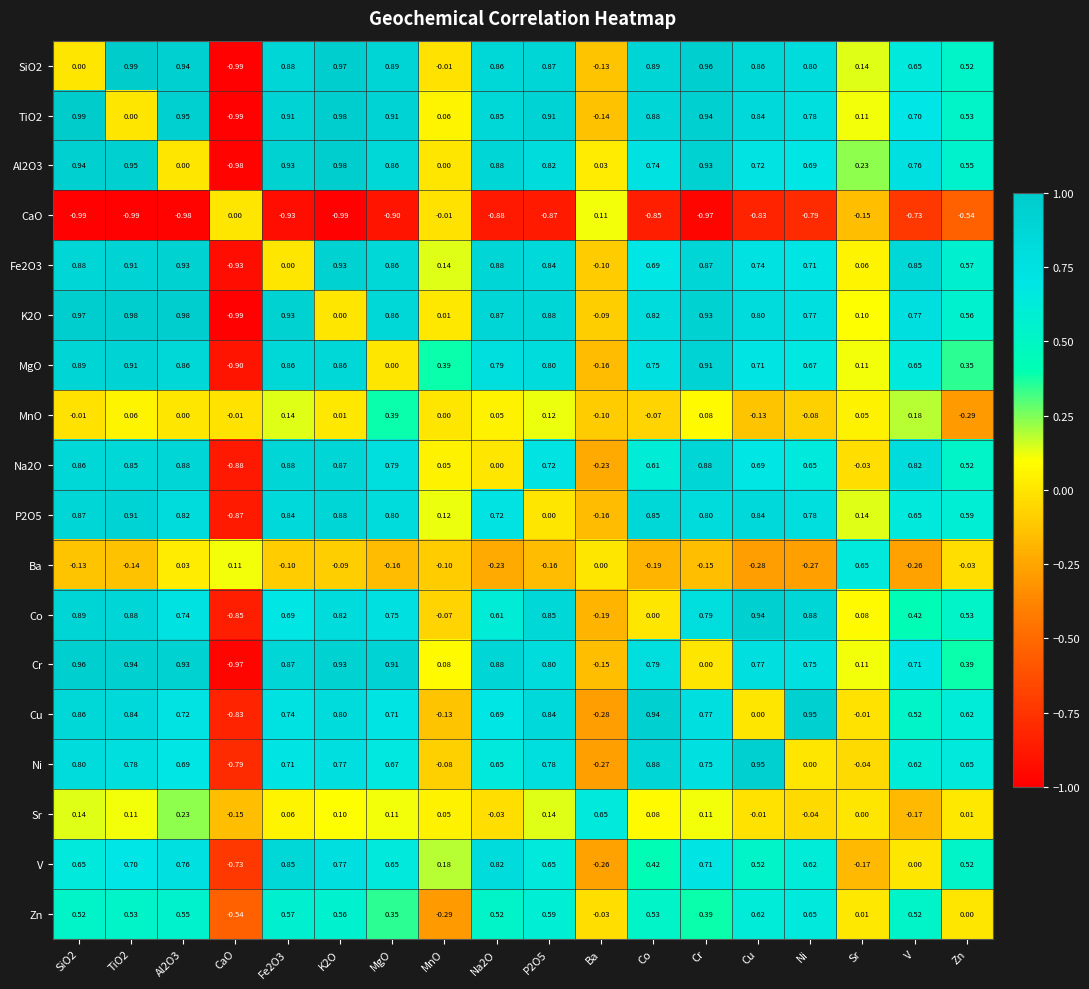

Is the value of MnO at V greater than the value of SiO2 at CaO?

Yes